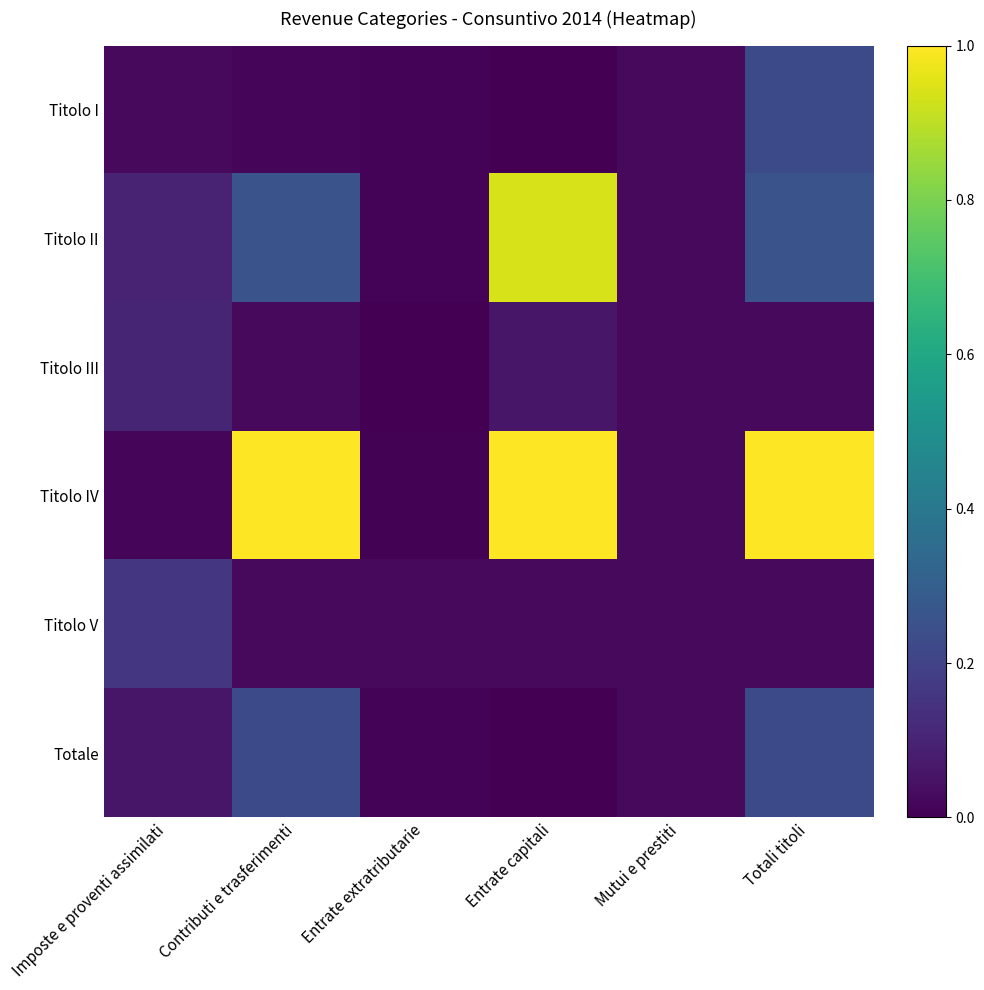

Reading right to left, transcribe all the data shown in this chart.

Titolo I: Totali titoli=0.2	Mutui e prestiti=0.0	Entrate capitali=0.0	Entrate extratributarie=0.0	Contributi e trasferimenti=0.0	Imposte e proventi assimilati=0.0
Titolo II: Totali titoli=0.3	Mutui e prestiti=0.0	Entrate capitali=0.9	Entrate extratributarie=0.0	Contributi e trasferimenti=0.3	Imposte e proventi assimilati=0.1
Titolo III: Totali titoli=0.0	Mutui e prestiti=0.0	Entrate capitali=0.1	Entrate extratributarie=0.0	Contributi e trasferimenti=0.0	Imposte e proventi assimilati=0.1
Titolo IV: Totali titoli=1.0	Mutui e prestiti=0.0	Entrate capitali=1.0	Entrate extratributarie=0.0	Contributi e trasferimenti=1.0	Imposte e proventi assimilati=0.0
Titolo V: Totali titoli=0.0	Mutui e prestiti=0.0	Entrate capitali=0.0	Entrate extratributarie=0.0	Contributi e trasferimenti=0.0	Imposte e proventi assimilati=0.2
Totale: Totali titoli=0.2	Mutui e prestiti=0.0	Entrate capitali=0.0	Entrate extratributarie=0.0	Contributi e trasferimenti=0.2	Imposte e proventi assimilati=0.1